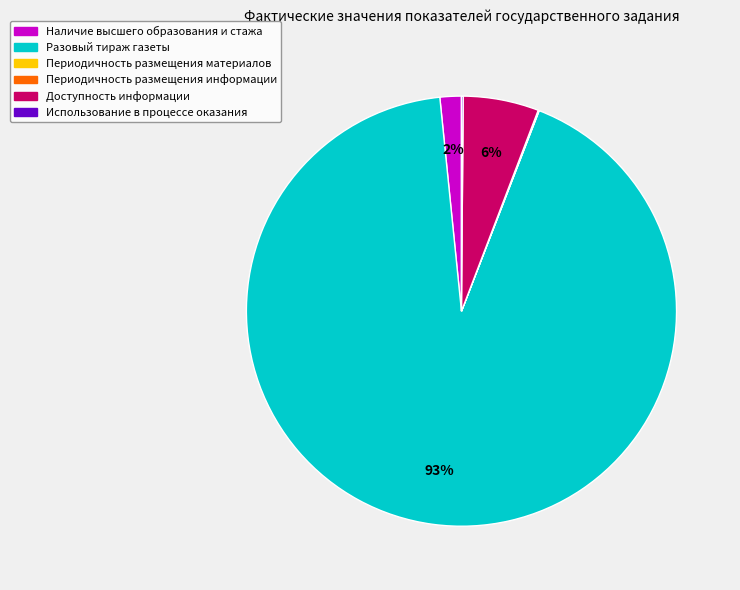

What percentage is the Наличие высшего образования и стажа slice, to the nearest percent?

2%